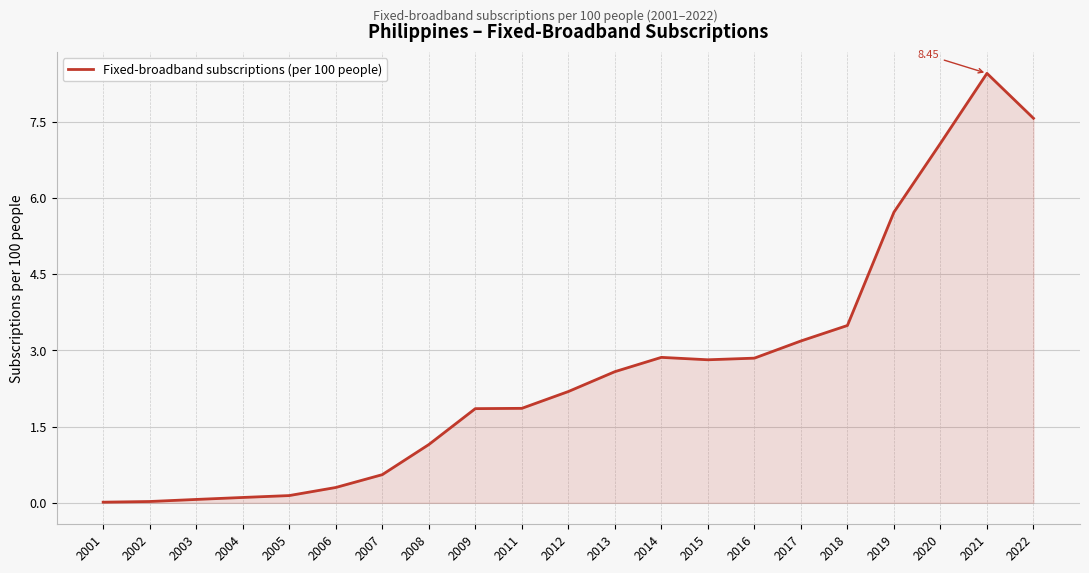

Which has a higher value, 2012 or 2006?

2012